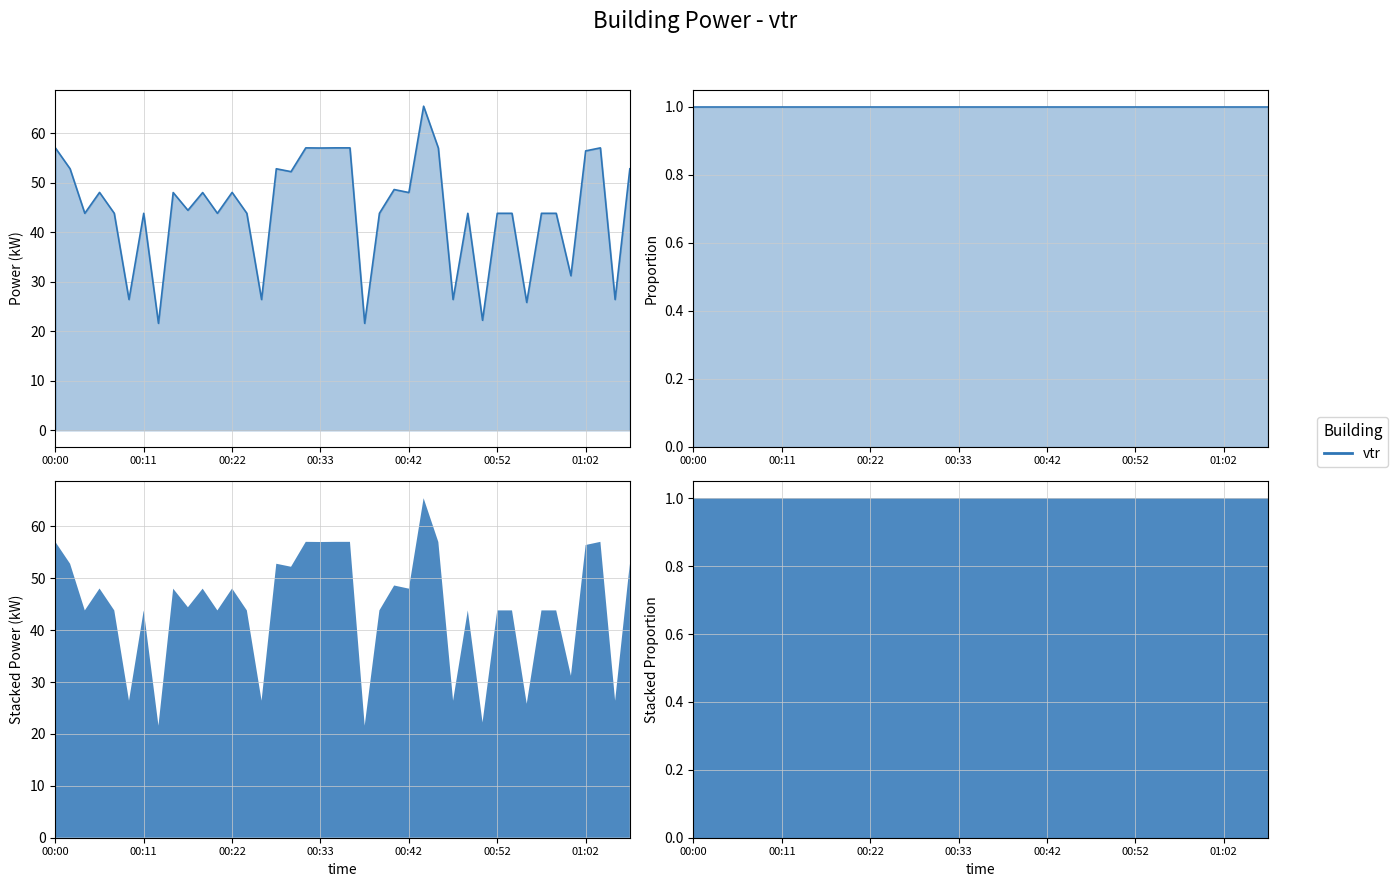

How many points are lower than both their immediate neighbors (excluding endpoints)?

15